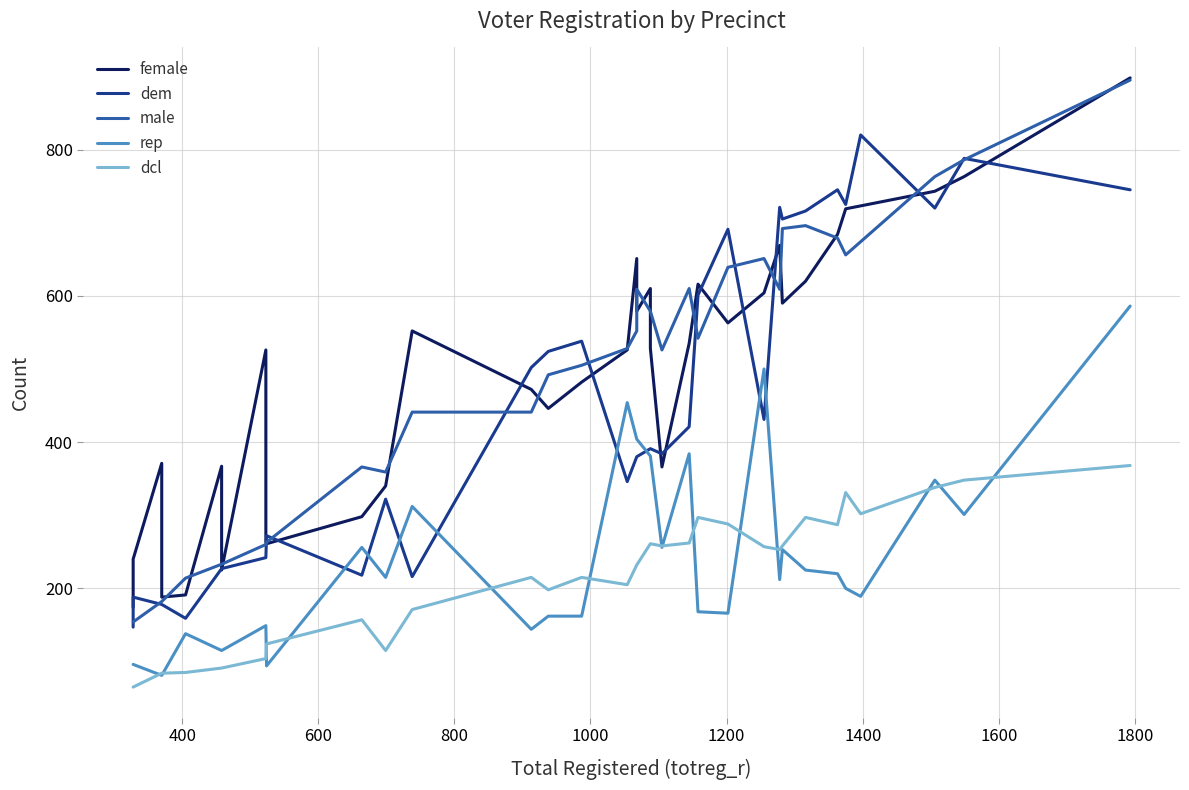

Is the value of dcl at 1800 greater than the value of female at 31?

No